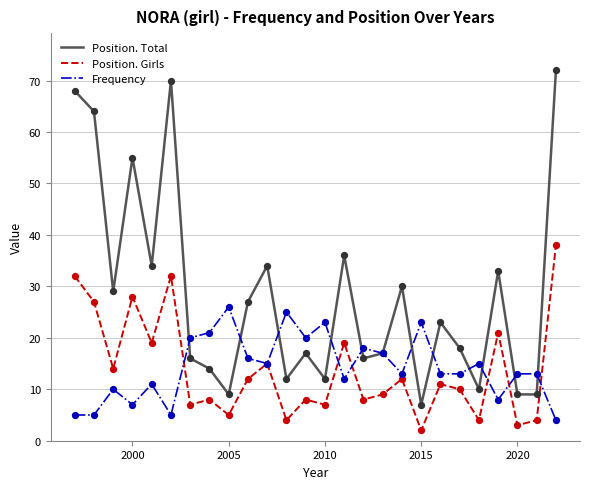

Which series has the largest range (max minus min)?

Position. Total